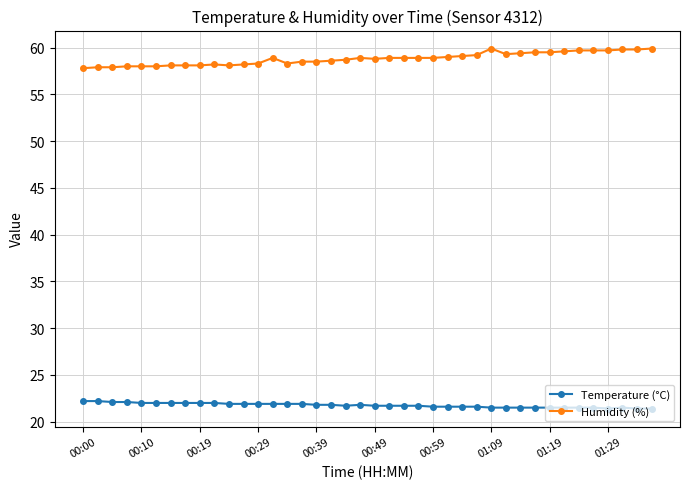

Rank the series by their average value, from lowest to highest.

Temperature (°C), Humidity (%)